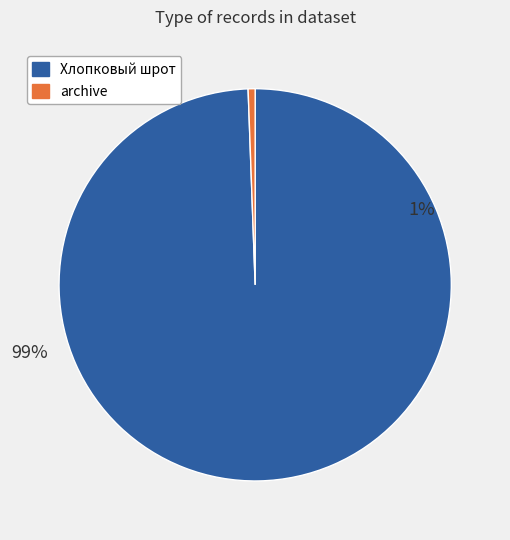

Rank the categories by value from highest to lowest.

Хлопковый шрот, archive